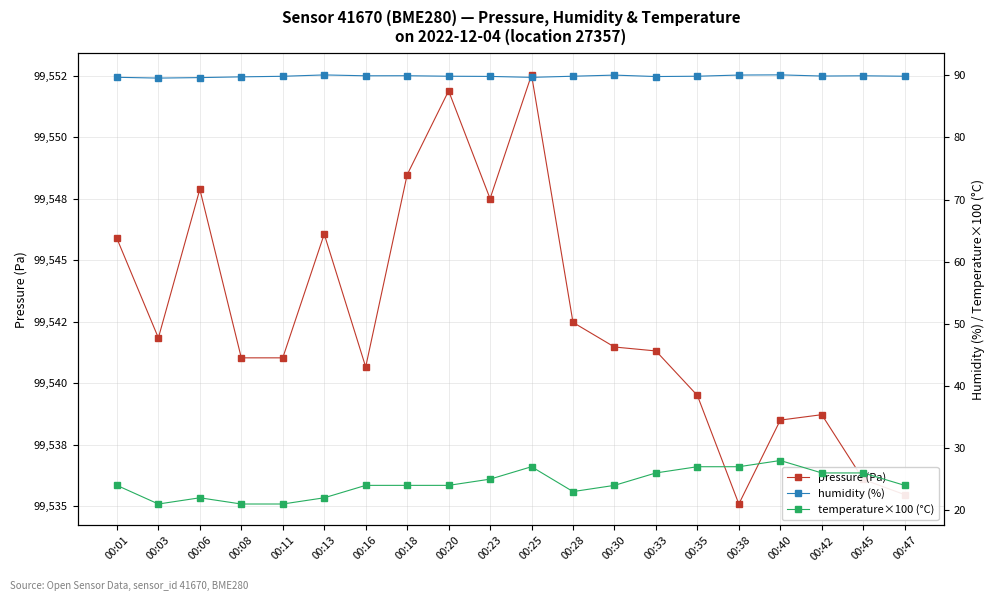

What is the value of the humidity (%) point at the 5th from the left?

89.8